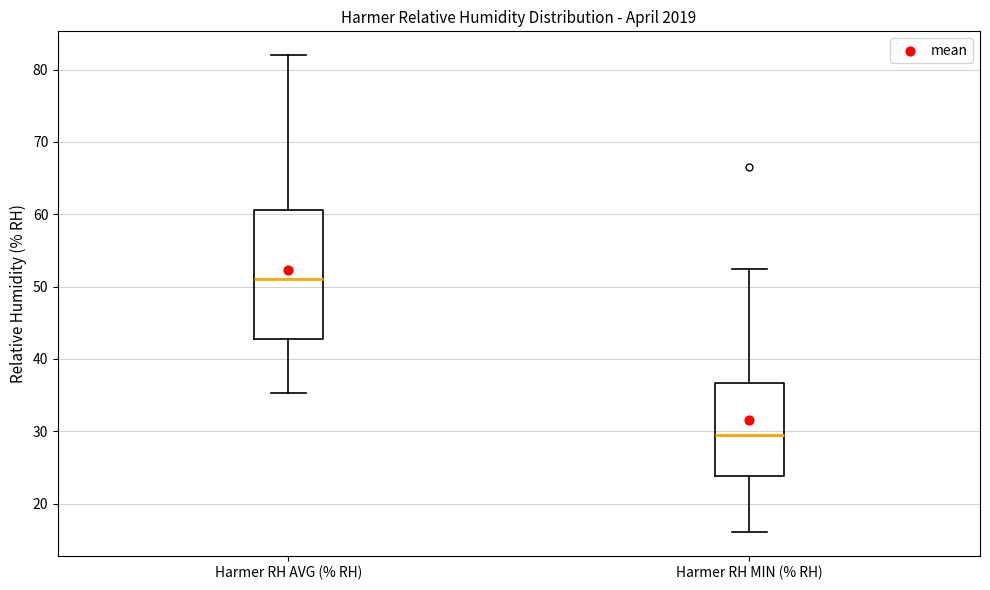

Reading left to right, read every box against the y-axis: the position of its median line, the range the box covers, and the ends of its whiskers. The values are not printed on the chart, so give them approximately, as read against the axis.

Harmer RH AVG (% RH): median 51, box 43 to 61, whiskers 35 to 82
Harmer RH MIN (% RH): median 30, box 24 to 37, whiskers 16 to 53